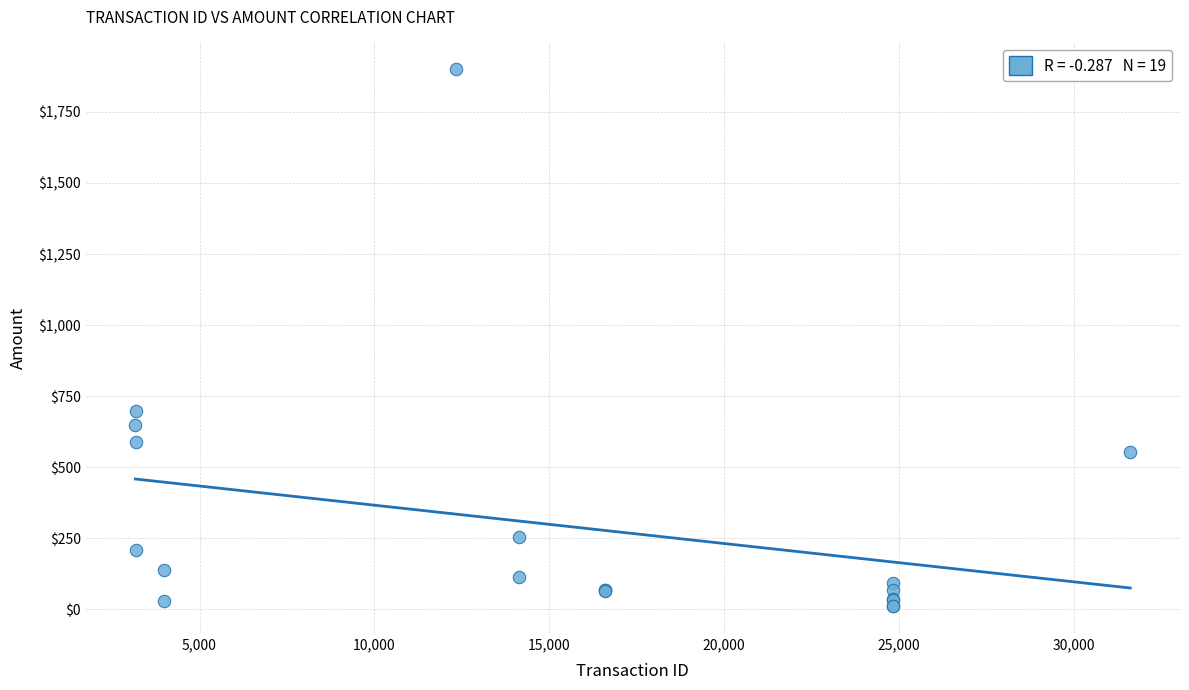

What Y value in the scatter plot is closest to 955?

698.0